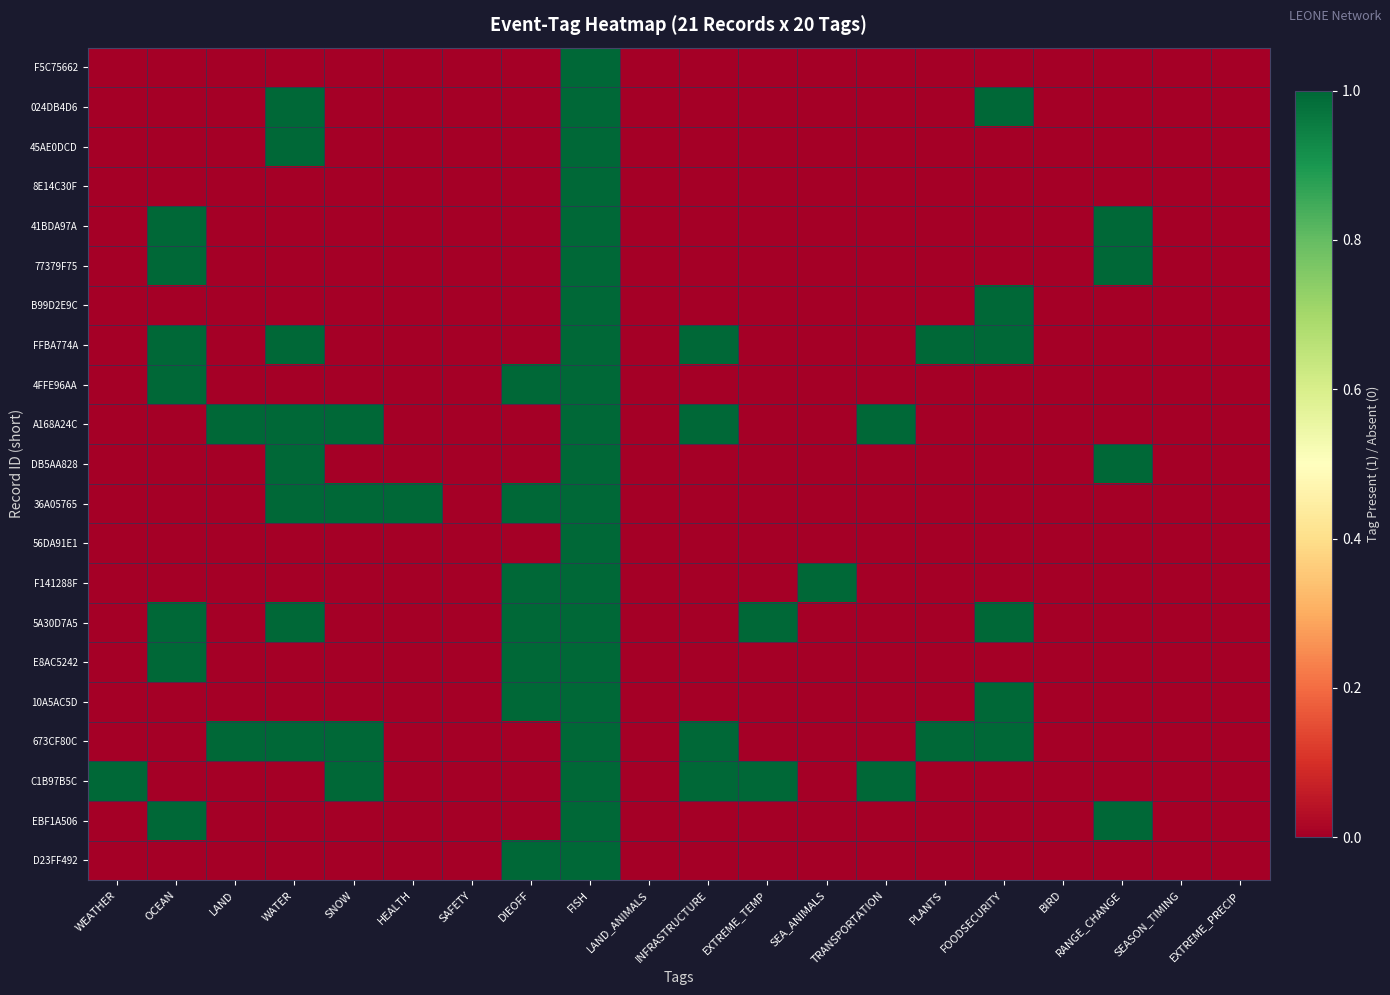

Reading left to right, extract all data points from this chart.

F5C75662: WEATHER=0	OCEAN=0	LAND=0	WATER=0	SNOW=0	HEALTH=0	SAFETY=0	DIEOFF=0	FISH=1	LAND_ANIMALS=0	INFRASTRUCTURE=0	EXTREME_TEMP=0	SEA_ANIMALS=0	TRANSPORTATION=0	PLANTS=0	FOODSECURITY=0	BIRD=0	RANGE_CHANGE=0	SEASON_TIMING=0	EXTREME_PRECIP=0
024DB4D6: WEATHER=0	OCEAN=0	LAND=0	WATER=1	SNOW=0	HEALTH=0	SAFETY=0	DIEOFF=0	FISH=1	LAND_ANIMALS=0	INFRASTRUCTURE=0	EXTREME_TEMP=0	SEA_ANIMALS=0	TRANSPORTATION=0	PLANTS=0	FOODSECURITY=1	BIRD=0	RANGE_CHANGE=0	SEASON_TIMING=0	EXTREME_PRECIP=0
45AE0DCD: WEATHER=0	OCEAN=0	LAND=0	WATER=1	SNOW=0	HEALTH=0	SAFETY=0	DIEOFF=0	FISH=1	LAND_ANIMALS=0	INFRASTRUCTURE=0	EXTREME_TEMP=0	SEA_ANIMALS=0	TRANSPORTATION=0	PLANTS=0	FOODSECURITY=0	BIRD=0	RANGE_CHANGE=0	SEASON_TIMING=0	EXTREME_PRECIP=0
8E14C30F: WEATHER=0	OCEAN=0	LAND=0	WATER=0	SNOW=0	HEALTH=0	SAFETY=0	DIEOFF=0	FISH=1	LAND_ANIMALS=0	INFRASTRUCTURE=0	EXTREME_TEMP=0	SEA_ANIMALS=0	TRANSPORTATION=0	PLANTS=0	FOODSECURITY=0	BIRD=0	RANGE_CHANGE=0	SEASON_TIMING=0	EXTREME_PRECIP=0
41BDA97A: WEATHER=0	OCEAN=1	LAND=0	WATER=0	SNOW=0	HEALTH=0	SAFETY=0	DIEOFF=0	FISH=1	LAND_ANIMALS=0	INFRASTRUCTURE=0	EXTREME_TEMP=0	SEA_ANIMALS=0	TRANSPORTATION=0	PLANTS=0	FOODSECURITY=0	BIRD=0	RANGE_CHANGE=1	SEASON_TIMING=0	EXTREME_PRECIP=0
77379F75: WEATHER=0	OCEAN=1	LAND=0	WATER=0	SNOW=0	HEALTH=0	SAFETY=0	DIEOFF=0	FISH=1	LAND_ANIMALS=0	INFRASTRUCTURE=0	EXTREME_TEMP=0	SEA_ANIMALS=0	TRANSPORTATION=0	PLANTS=0	FOODSECURITY=0	BIRD=0	RANGE_CHANGE=1	SEASON_TIMING=0	EXTREME_PRECIP=0
B99D2E9C: WEATHER=0	OCEAN=0	LAND=0	WATER=0	SNOW=0	HEALTH=0	SAFETY=0	DIEOFF=0	FISH=1	LAND_ANIMALS=0	INFRASTRUCTURE=0	EXTREME_TEMP=0	SEA_ANIMALS=0	TRANSPORTATION=0	PLANTS=0	FOODSECURITY=1	BIRD=0	RANGE_CHANGE=0	SEASON_TIMING=0	EXTREME_PRECIP=0
FFBA774A: WEATHER=0	OCEAN=1	LAND=0	WATER=1	SNOW=0	HEALTH=0	SAFETY=0	DIEOFF=0	FISH=1	LAND_ANIMALS=0	INFRASTRUCTURE=1	EXTREME_TEMP=0	SEA_ANIMALS=0	TRANSPORTATION=0	PLANTS=1	FOODSECURITY=1	BIRD=0	RANGE_CHANGE=0	SEASON_TIMING=0	EXTREME_PRECIP=0
4FFE96AA: WEATHER=0	OCEAN=1	LAND=0	WATER=0	SNOW=0	HEALTH=0	SAFETY=0	DIEOFF=1	FISH=1	LAND_ANIMALS=0	INFRASTRUCTURE=0	EXTREME_TEMP=0	SEA_ANIMALS=0	TRANSPORTATION=0	PLANTS=0	FOODSECURITY=0	BIRD=0	RANGE_CHANGE=0	SEASON_TIMING=0	EXTREME_PRECIP=0
A168A24C: WEATHER=0	OCEAN=0	LAND=1	WATER=1	SNOW=1	HEALTH=0	SAFETY=0	DIEOFF=0	FISH=1	LAND_ANIMALS=0	INFRASTRUCTURE=1	EXTREME_TEMP=0	SEA_ANIMALS=0	TRANSPORTATION=1	PLANTS=0	FOODSECURITY=0	BIRD=0	RANGE_CHANGE=0	SEASON_TIMING=0	EXTREME_PRECIP=0
DB5AA828: WEATHER=0	OCEAN=0	LAND=0	WATER=1	SNOW=0	HEALTH=0	SAFETY=0	DIEOFF=0	FISH=1	LAND_ANIMALS=0	INFRASTRUCTURE=0	EXTREME_TEMP=0	SEA_ANIMALS=0	TRANSPORTATION=0	PLANTS=0	FOODSECURITY=0	BIRD=0	RANGE_CHANGE=1	SEASON_TIMING=0	EXTREME_PRECIP=0
36A05765: WEATHER=0	OCEAN=0	LAND=0	WATER=1	SNOW=1	HEALTH=1	SAFETY=0	DIEOFF=1	FISH=1	LAND_ANIMALS=0	INFRASTRUCTURE=0	EXTREME_TEMP=0	SEA_ANIMALS=0	TRANSPORTATION=0	PLANTS=0	FOODSECURITY=0	BIRD=0	RANGE_CHANGE=0	SEASON_TIMING=0	EXTREME_PRECIP=0
56DA91E1: WEATHER=0	OCEAN=0	LAND=0	WATER=0	SNOW=0	HEALTH=0	SAFETY=0	DIEOFF=0	FISH=1	LAND_ANIMALS=0	INFRASTRUCTURE=0	EXTREME_TEMP=0	SEA_ANIMALS=0	TRANSPORTATION=0	PLANTS=0	FOODSECURITY=0	BIRD=0	RANGE_CHANGE=0	SEASON_TIMING=0	EXTREME_PRECIP=0
F141288F: WEATHER=0	OCEAN=0	LAND=0	WATER=0	SNOW=0	HEALTH=0	SAFETY=0	DIEOFF=1	FISH=1	LAND_ANIMALS=0	INFRASTRUCTURE=0	EXTREME_TEMP=0	SEA_ANIMALS=1	TRANSPORTATION=0	PLANTS=0	FOODSECURITY=0	BIRD=0	RANGE_CHANGE=0	SEASON_TIMING=0	EXTREME_PRECIP=0
5A30D7A5: WEATHER=0	OCEAN=1	LAND=0	WATER=1	SNOW=0	HEALTH=0	SAFETY=0	DIEOFF=1	FISH=1	LAND_ANIMALS=0	INFRASTRUCTURE=0	EXTREME_TEMP=1	SEA_ANIMALS=0	TRANSPORTATION=0	PLANTS=0	FOODSECURITY=1	BIRD=0	RANGE_CHANGE=0	SEASON_TIMING=0	EXTREME_PRECIP=0
E8AC5242: WEATHER=0	OCEAN=1	LAND=0	WATER=0	SNOW=0	HEALTH=0	SAFETY=0	DIEOFF=1	FISH=1	LAND_ANIMALS=0	INFRASTRUCTURE=0	EXTREME_TEMP=0	SEA_ANIMALS=0	TRANSPORTATION=0	PLANTS=0	FOODSECURITY=0	BIRD=0	RANGE_CHANGE=0	SEASON_TIMING=0	EXTREME_PRECIP=0
10A5AC5D: WEATHER=0	OCEAN=0	LAND=0	WATER=0	SNOW=0	HEALTH=0	SAFETY=0	DIEOFF=1	FISH=1	LAND_ANIMALS=0	INFRASTRUCTURE=0	EXTREME_TEMP=0	SEA_ANIMALS=0	TRANSPORTATION=0	PLANTS=0	FOODSECURITY=1	BIRD=0	RANGE_CHANGE=0	SEASON_TIMING=0	EXTREME_PRECIP=0
673CF80C: WEATHER=0	OCEAN=0	LAND=1	WATER=1	SNOW=1	HEALTH=0	SAFETY=0	DIEOFF=0	FISH=1	LAND_ANIMALS=0	INFRASTRUCTURE=1	EXTREME_TEMP=0	SEA_ANIMALS=0	TRANSPORTATION=0	PLANTS=1	FOODSECURITY=1	BIRD=0	RANGE_CHANGE=0	SEASON_TIMING=0	EXTREME_PRECIP=0
C1B97B5C: WEATHER=1	OCEAN=0	LAND=0	WATER=0	SNOW=1	HEALTH=0	SAFETY=0	DIEOFF=0	FISH=1	LAND_ANIMALS=0	INFRASTRUCTURE=1	EXTREME_TEMP=1	SEA_ANIMALS=0	TRANSPORTATION=1	PLANTS=0	FOODSECURITY=0	BIRD=0	RANGE_CHANGE=0	SEASON_TIMING=0	EXTREME_PRECIP=0
EBF1A506: WEATHER=0	OCEAN=1	LAND=0	WATER=0	SNOW=0	HEALTH=0	SAFETY=0	DIEOFF=0	FISH=1	LAND_ANIMALS=0	INFRASTRUCTURE=0	EXTREME_TEMP=0	SEA_ANIMALS=0	TRANSPORTATION=0	PLANTS=0	FOODSECURITY=0	BIRD=0	RANGE_CHANGE=1	SEASON_TIMING=0	EXTREME_PRECIP=0
D23FF492: WEATHER=0	OCEAN=0	LAND=0	WATER=0	SNOW=0	HEALTH=0	SAFETY=0	DIEOFF=1	FISH=1	LAND_ANIMALS=0	INFRASTRUCTURE=0	EXTREME_TEMP=0	SEA_ANIMALS=0	TRANSPORTATION=0	PLANTS=0	FOODSECURITY=0	BIRD=0	RANGE_CHANGE=0	SEASON_TIMING=0	EXTREME_PRECIP=0